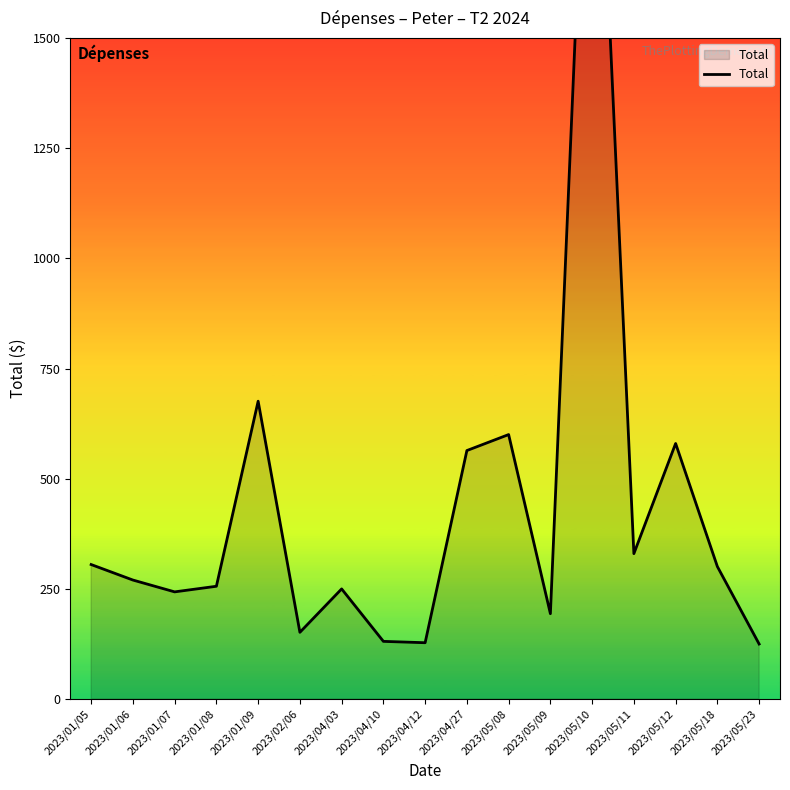

What is the value of the 13th point from the left?

2399.2